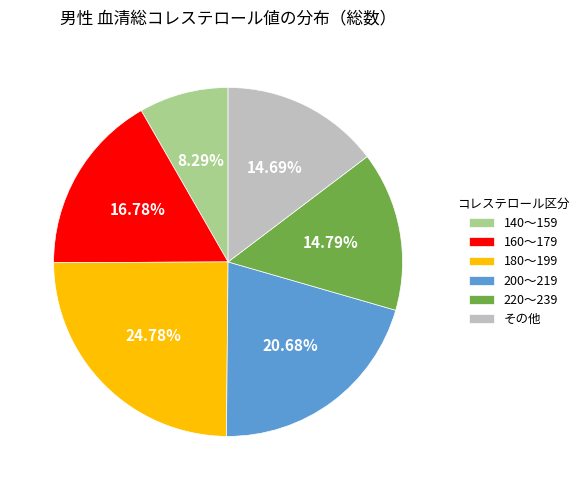

Is the sum of 180～199 and その他 greater than half?

No